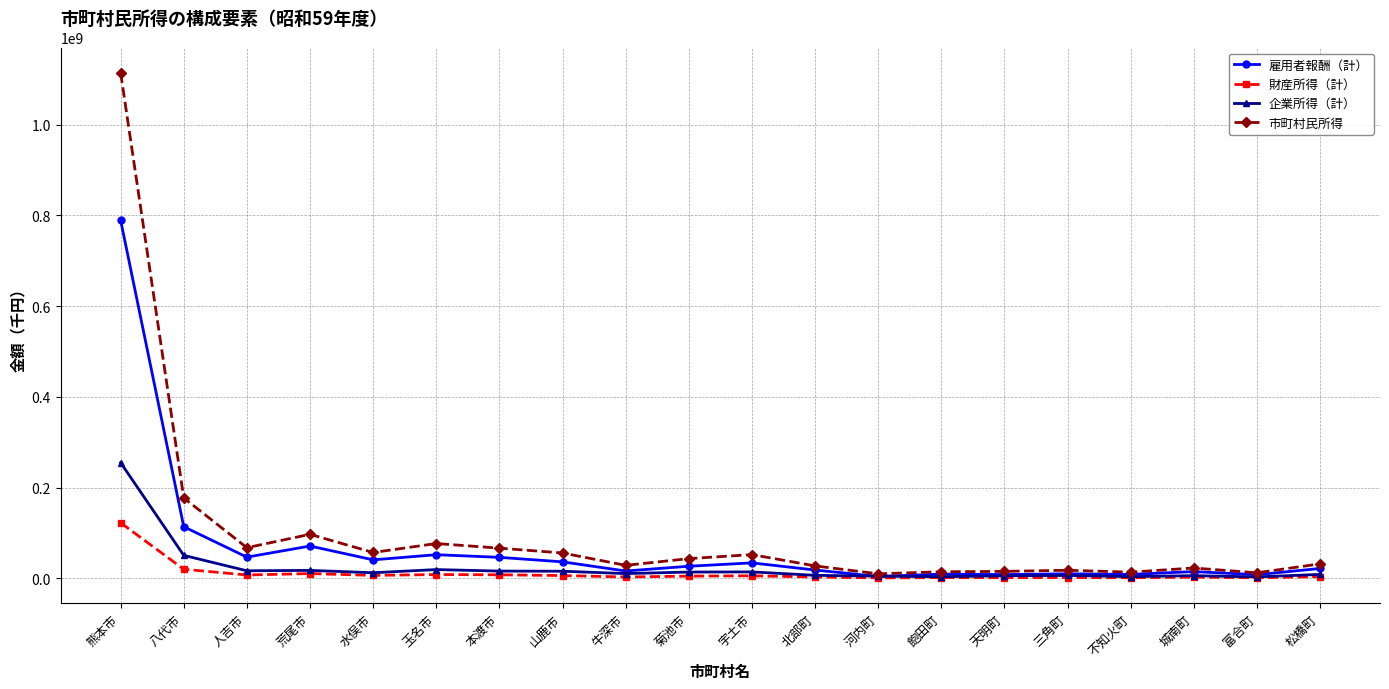

What is the label of the 8th point from the left?

山鹿市